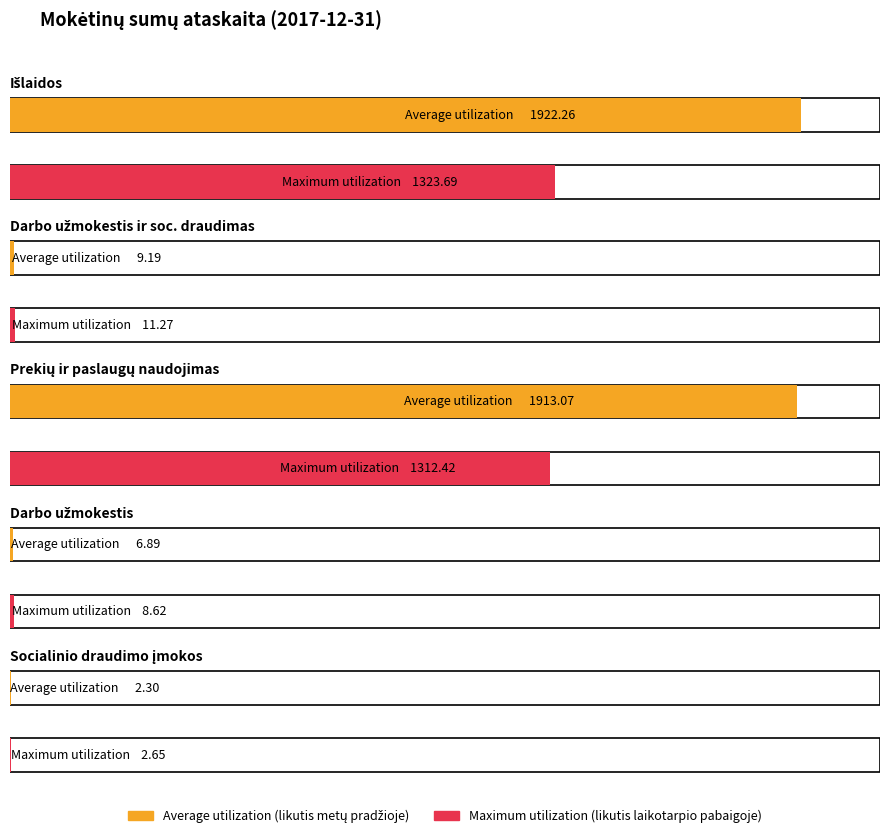

What position from the right is Prekių ir paslaugų naudojimas?

3